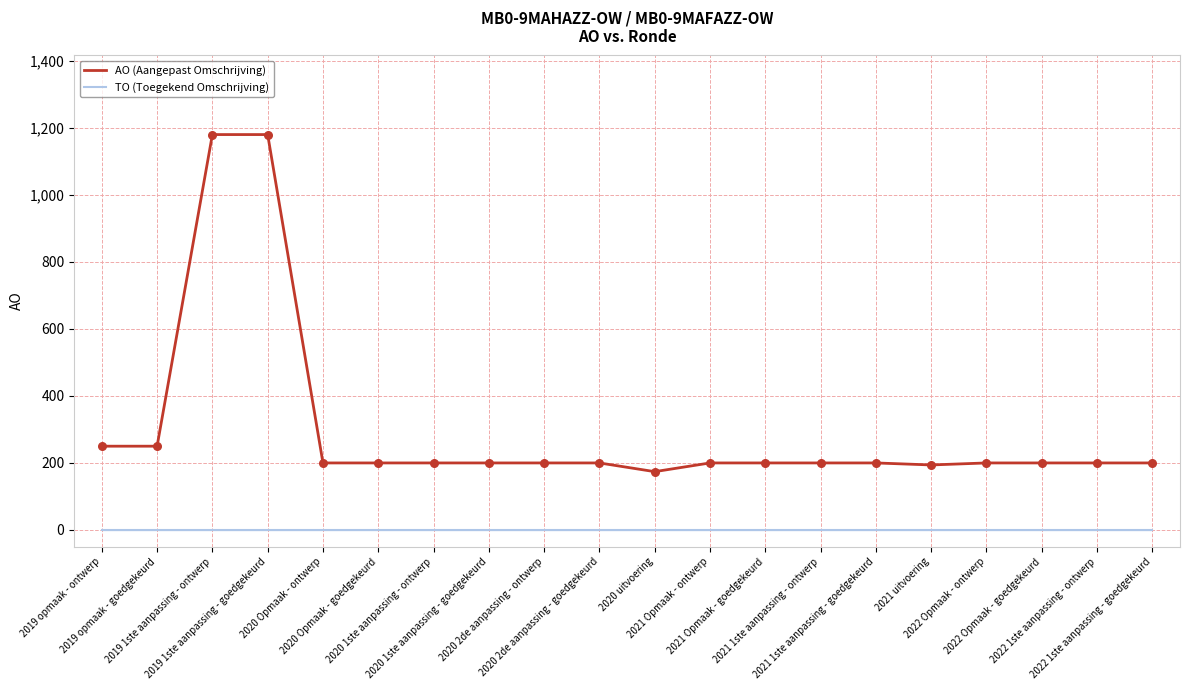

What are all the series names shown in the legend?

AO (Aangepast Omschrijving), TO (Toegekend Omschrijving)